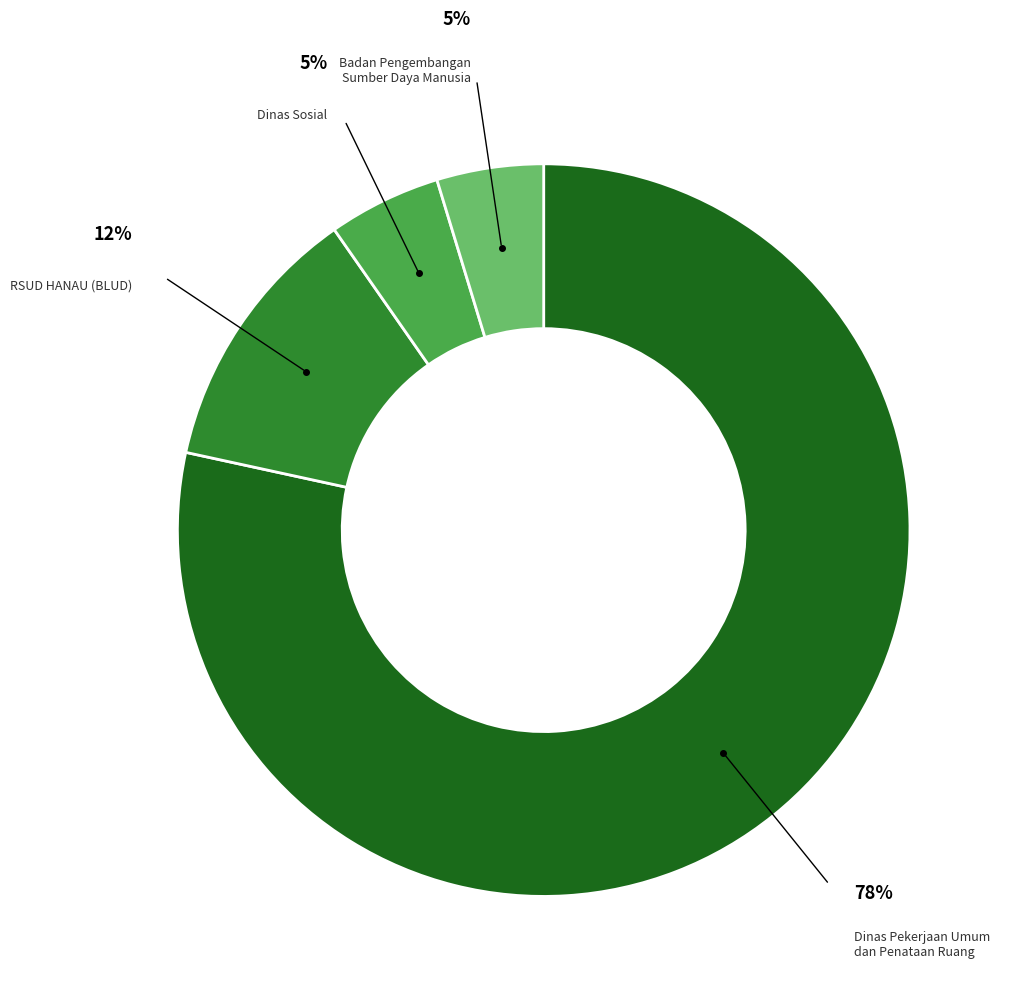

Is it true that Dinas Pekerjaan Umum dan Penataan Ruang is 78% of the pie?

True